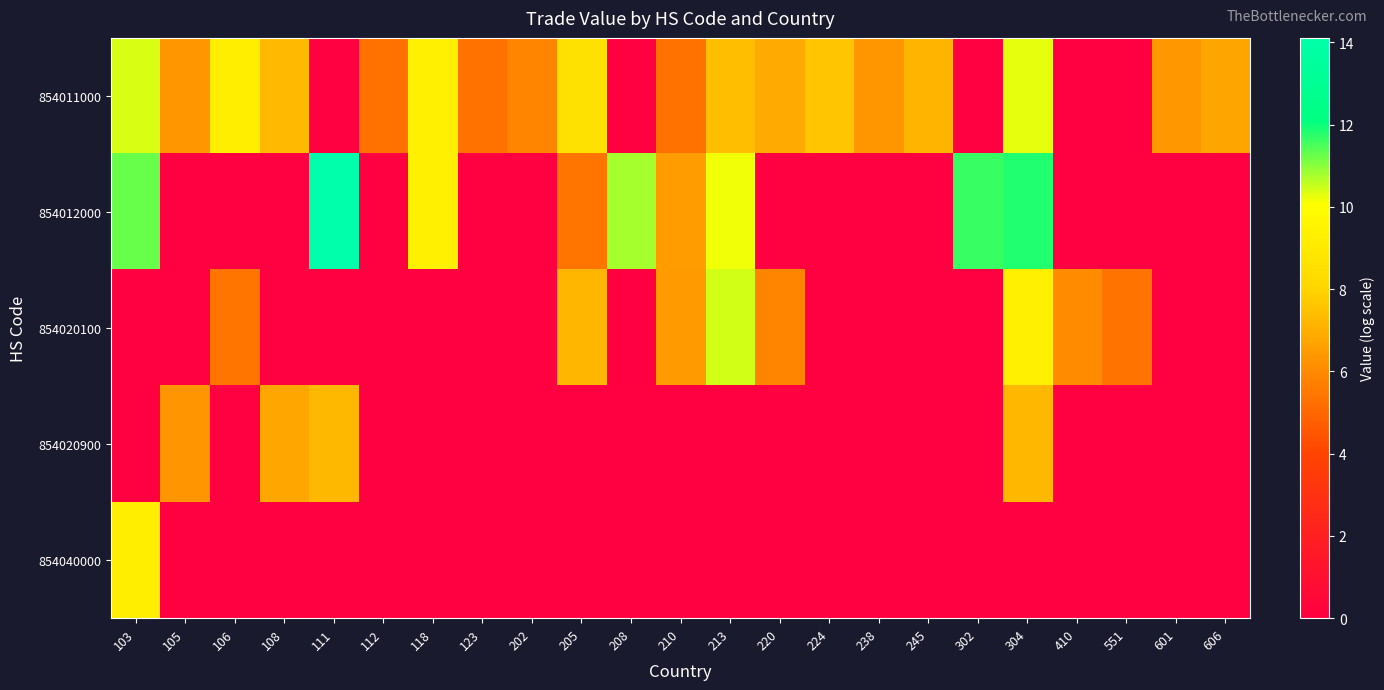

At which category is the sum across all series the highest?

304